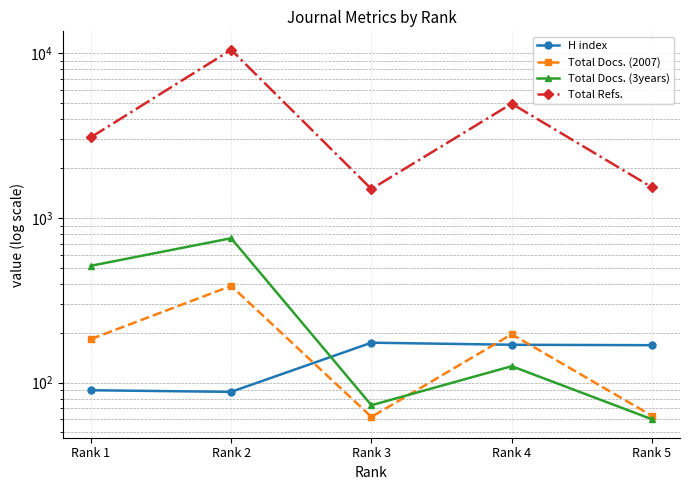

Which series has the largest total across all categories?

Total Refs.